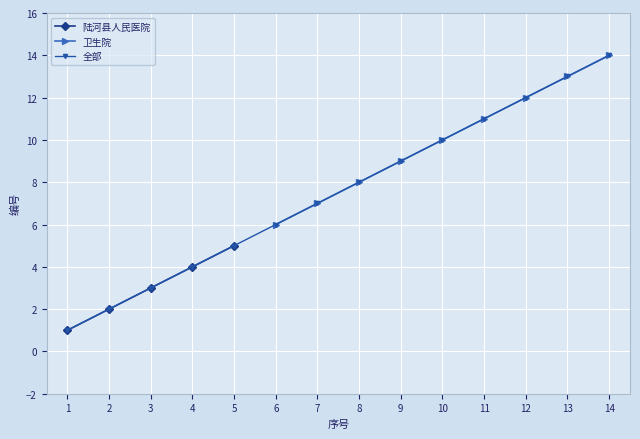

The 陆河县人民医院 series shows 5 at 5. True or false?

True